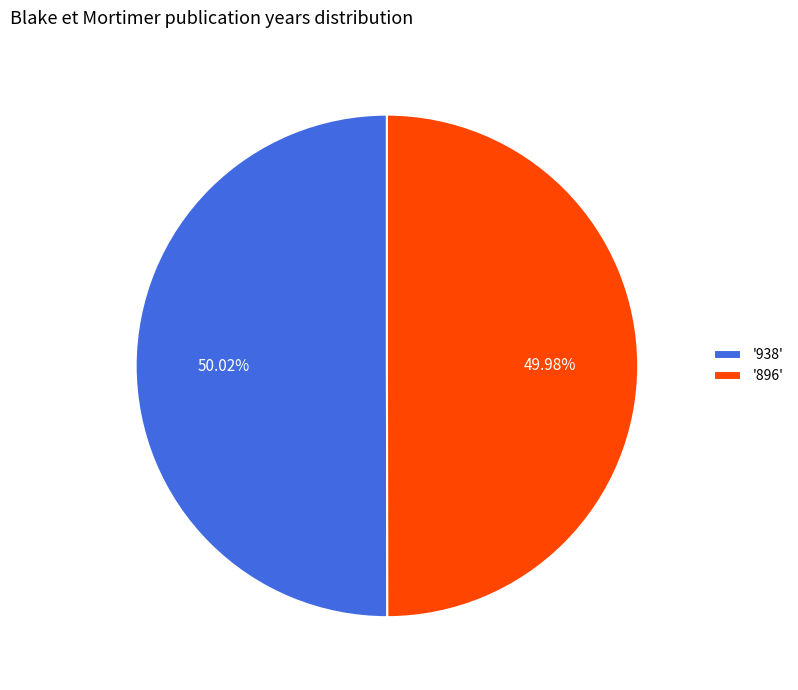

How many slices are in this pie chart?

2